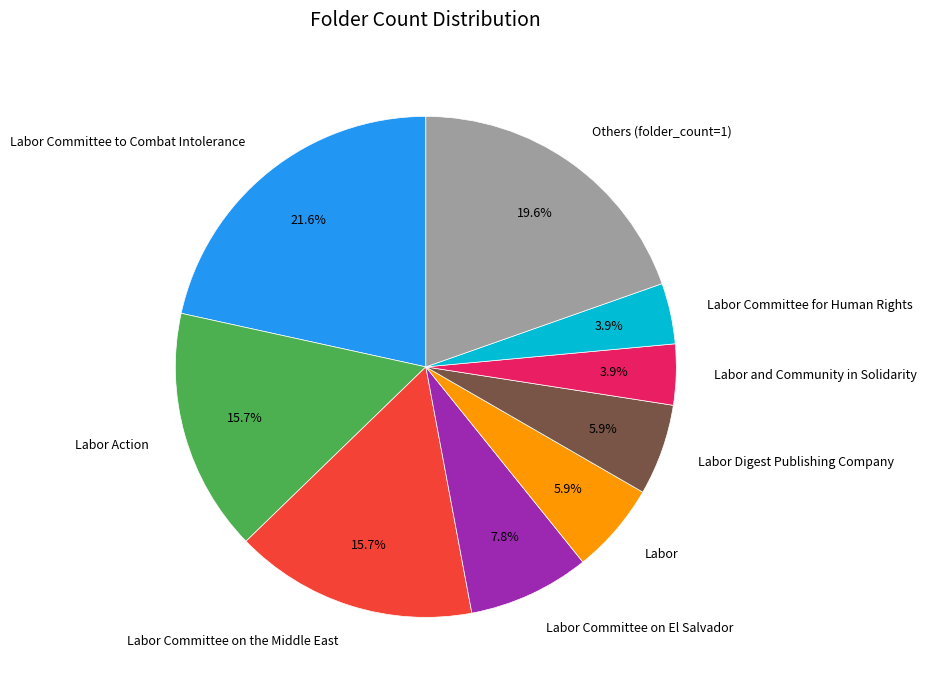

To the nearest percent, what percentage of the pie is Labor Committee for Human Rights?

4%